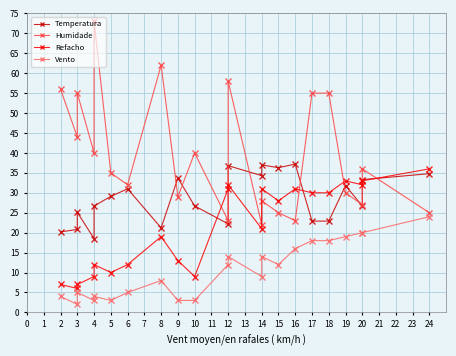

Where does the Temperatura series first go above 29?

5